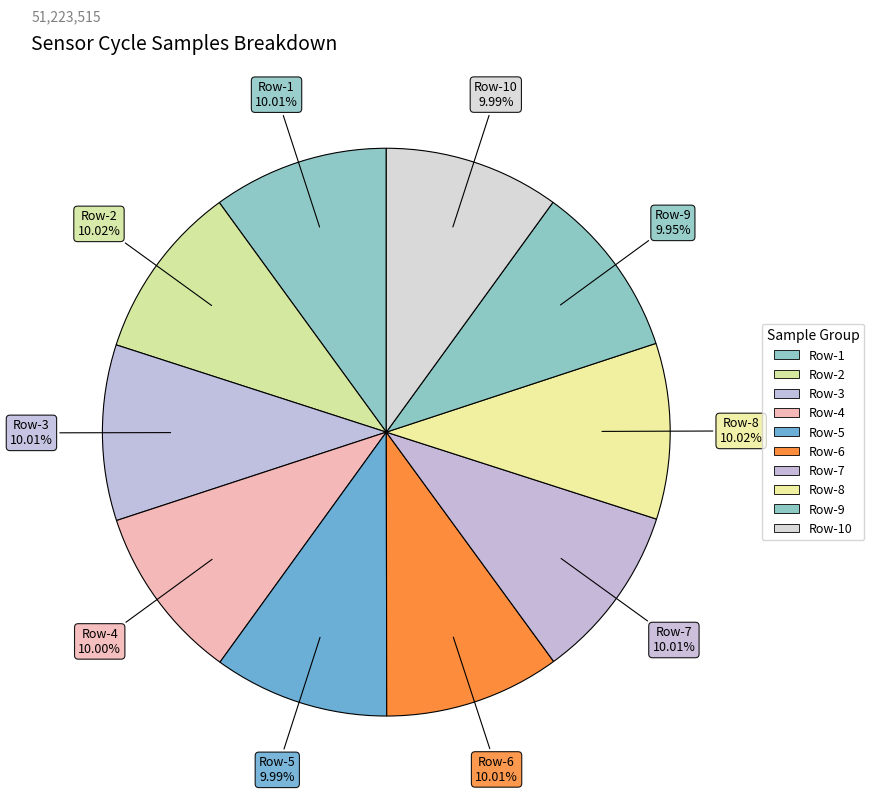

Is there any slice that represents more than half of the pie?

No